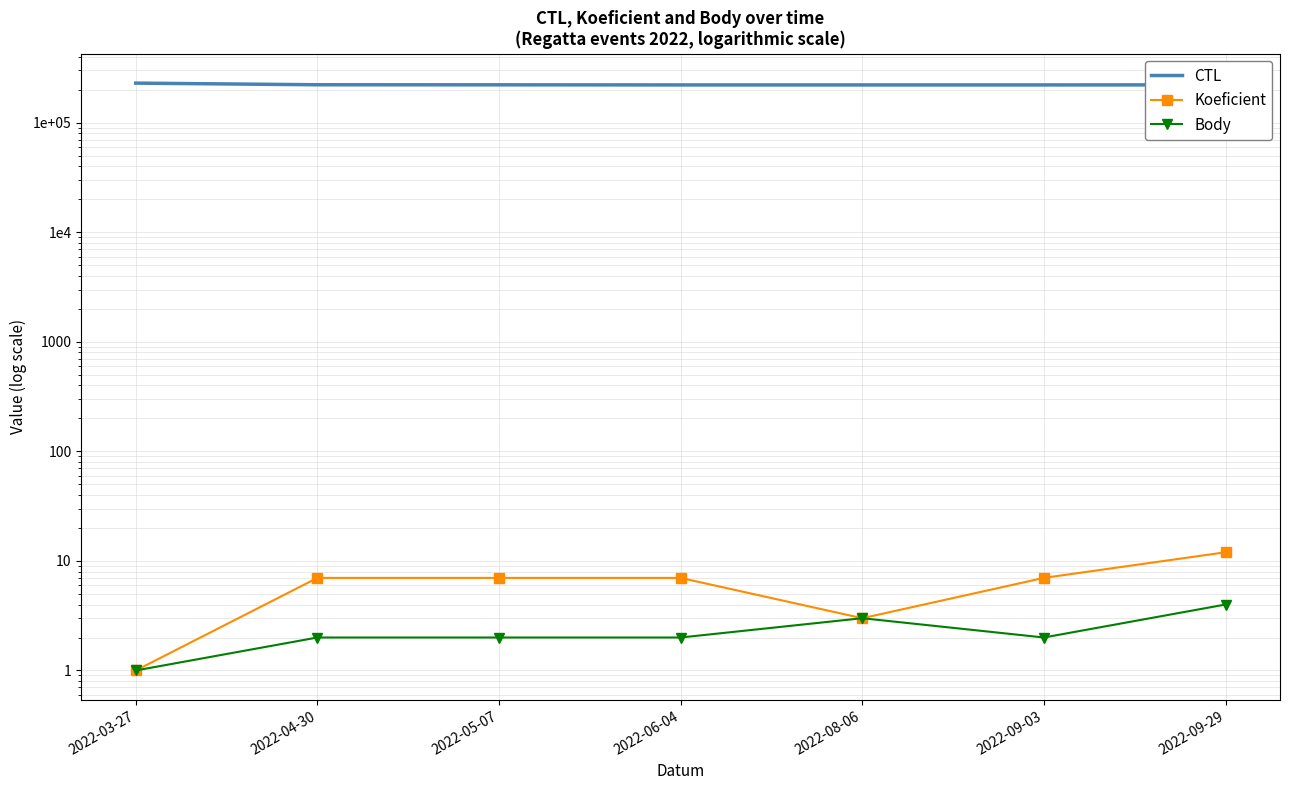

True or false: Koeficient has more than 0 interior local peaks.

False